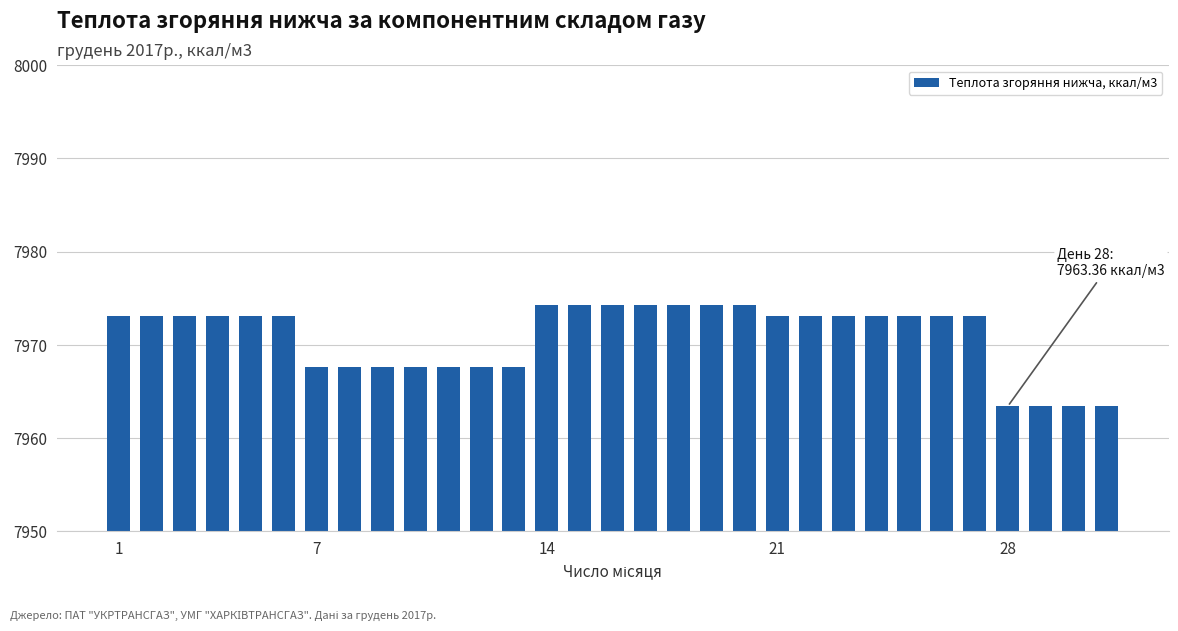

What is the greatest value displayed?

7974.2